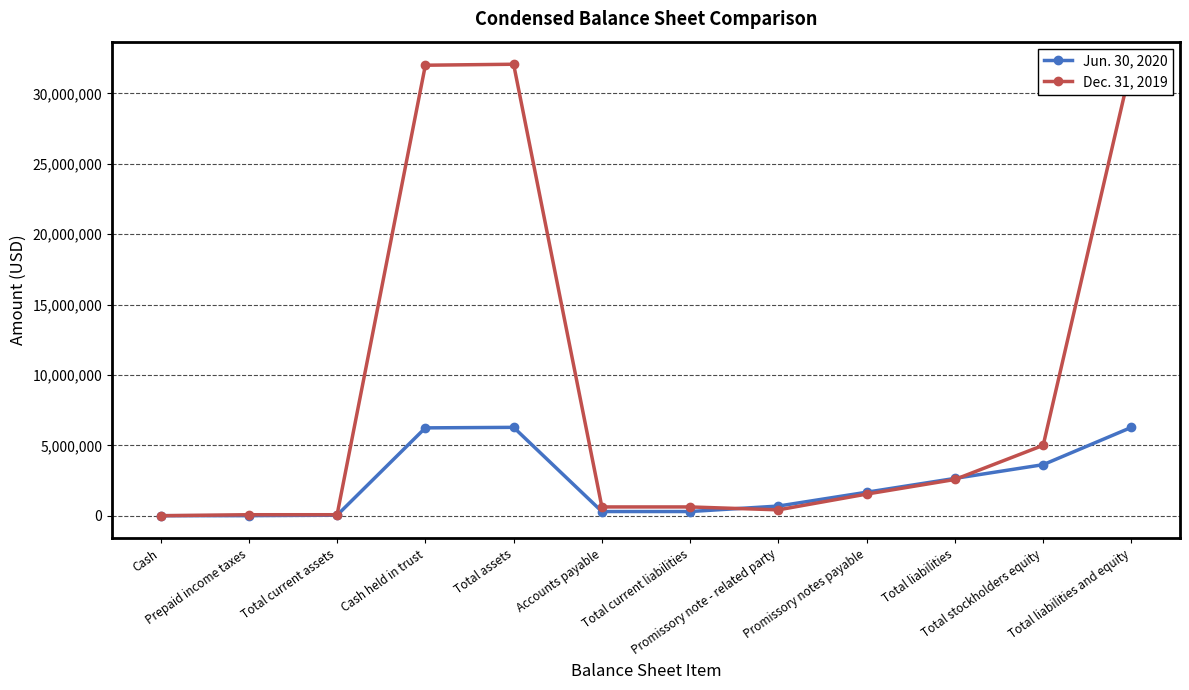

What are all the series names shown in the legend?

Jun. 30, 2020, Dec. 31, 2019